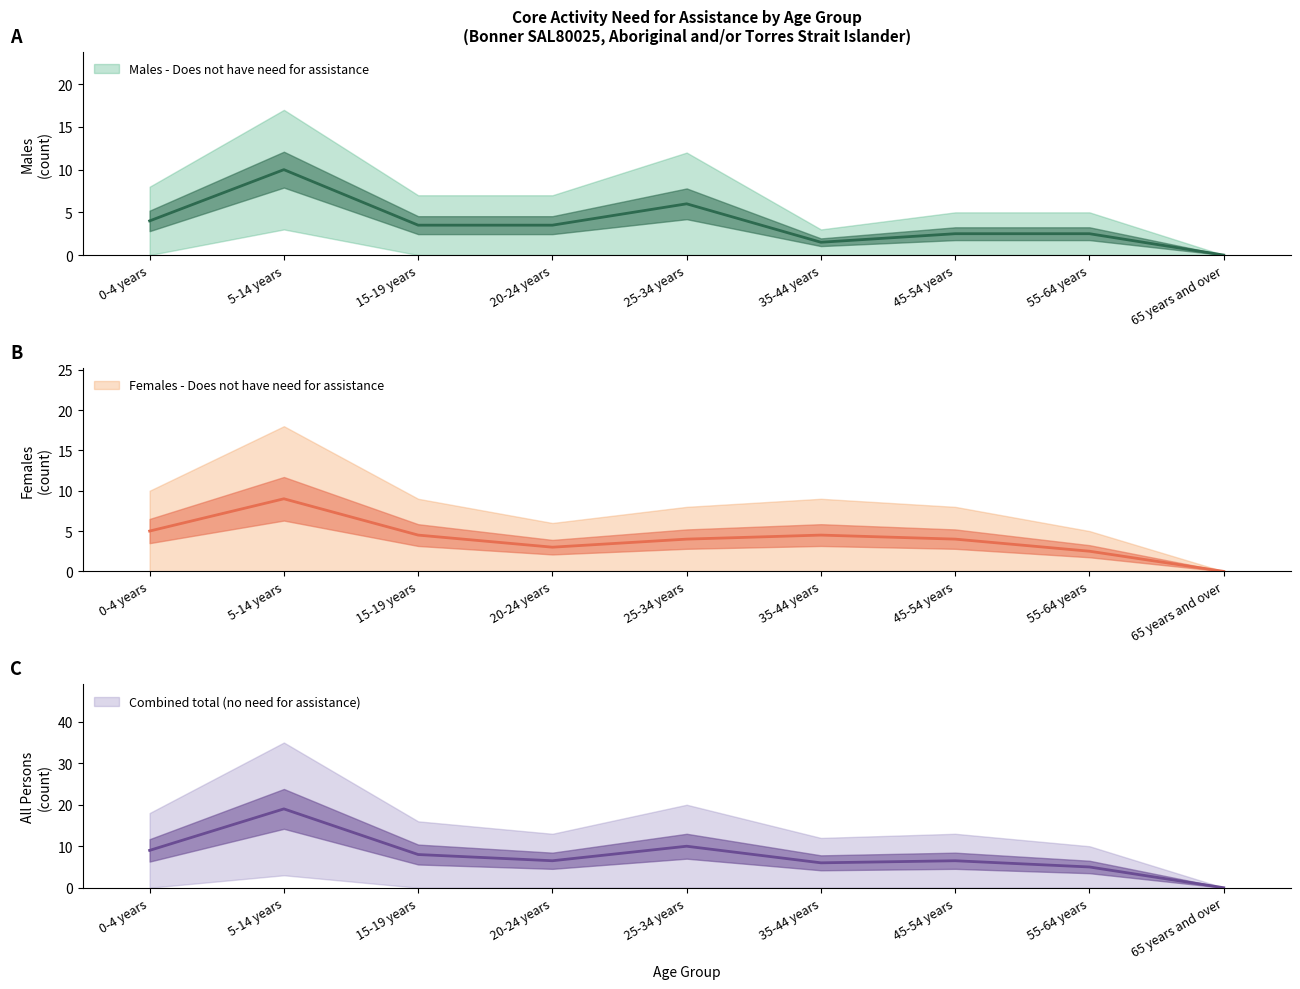

What is the label of the 5th point from the left?

25-34 years